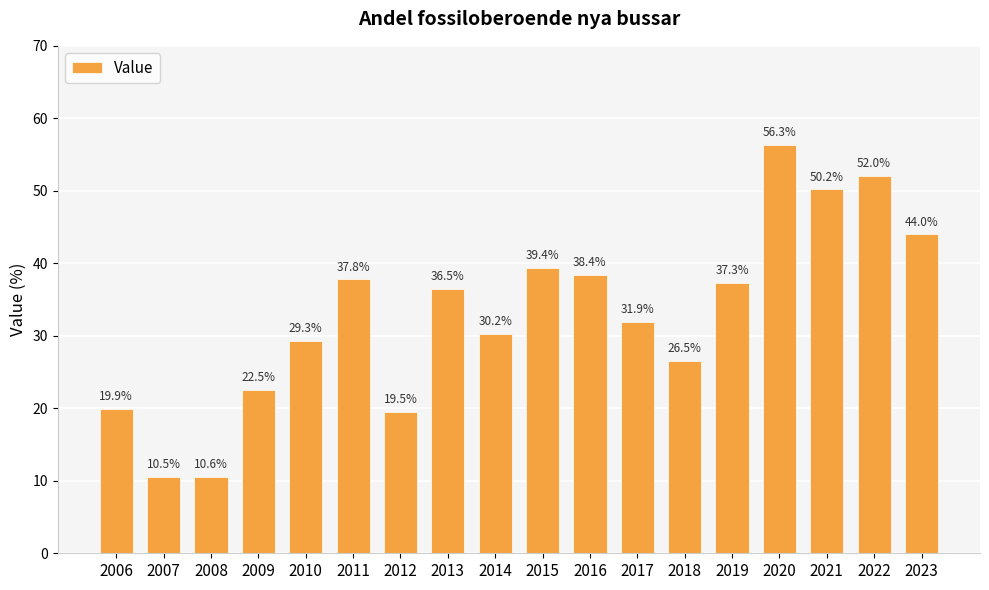

How many bars are there in total?

18